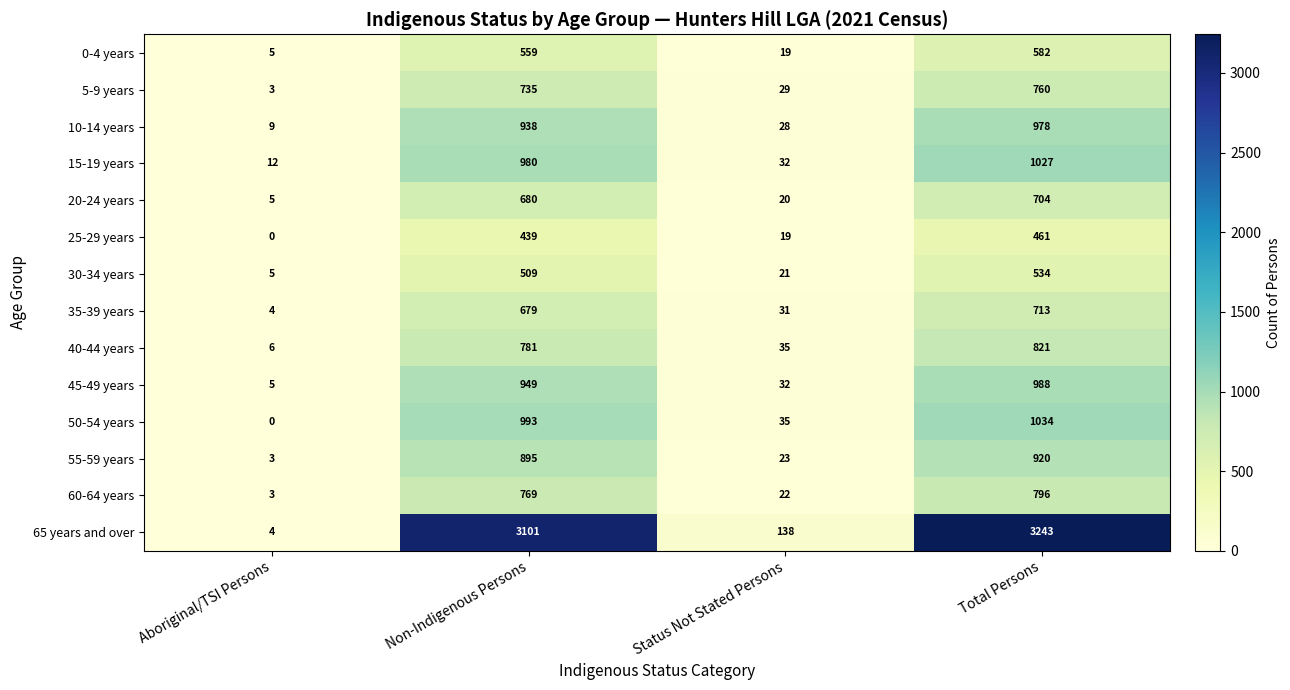

Rank the series by their maximum value, from lowest to highest.

25-29 years, 30-34 years, 0-4 years, 20-24 years, 35-39 years, 5-9 years, 60-64 years, 40-44 years, 55-59 years, 10-14 years, 45-49 years, 15-19 years, 50-54 years, 65 years and over